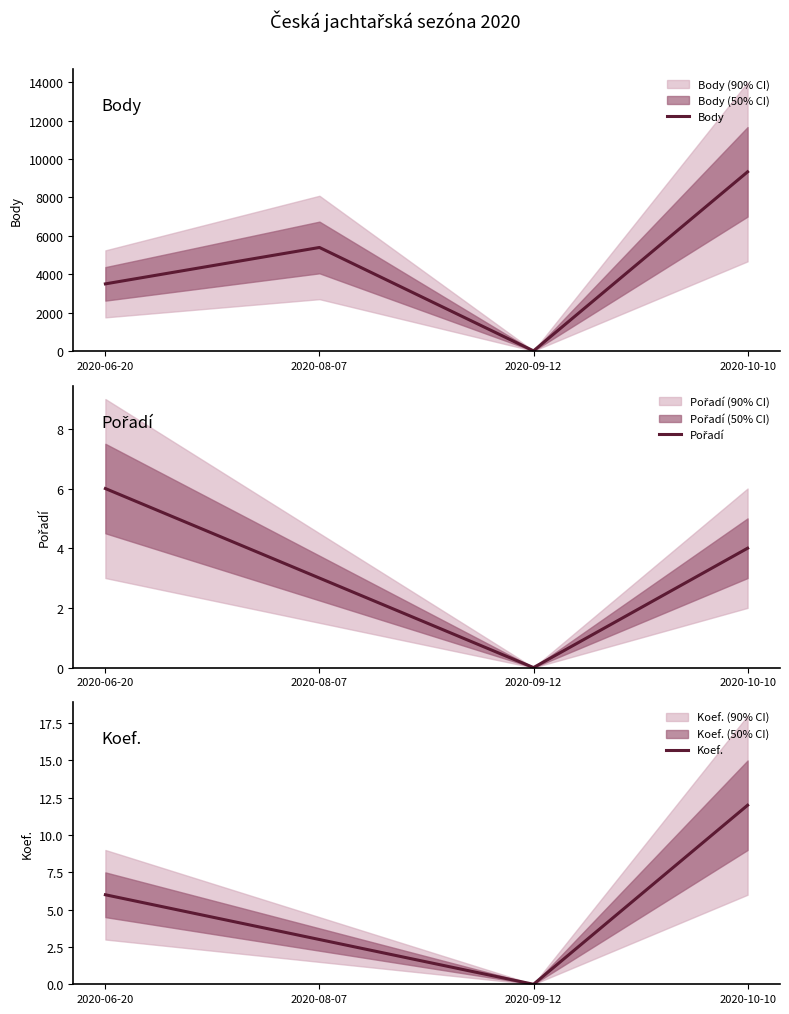

What is the difference between the Body values at 2020-10-10 and 2020-09-12?

9332